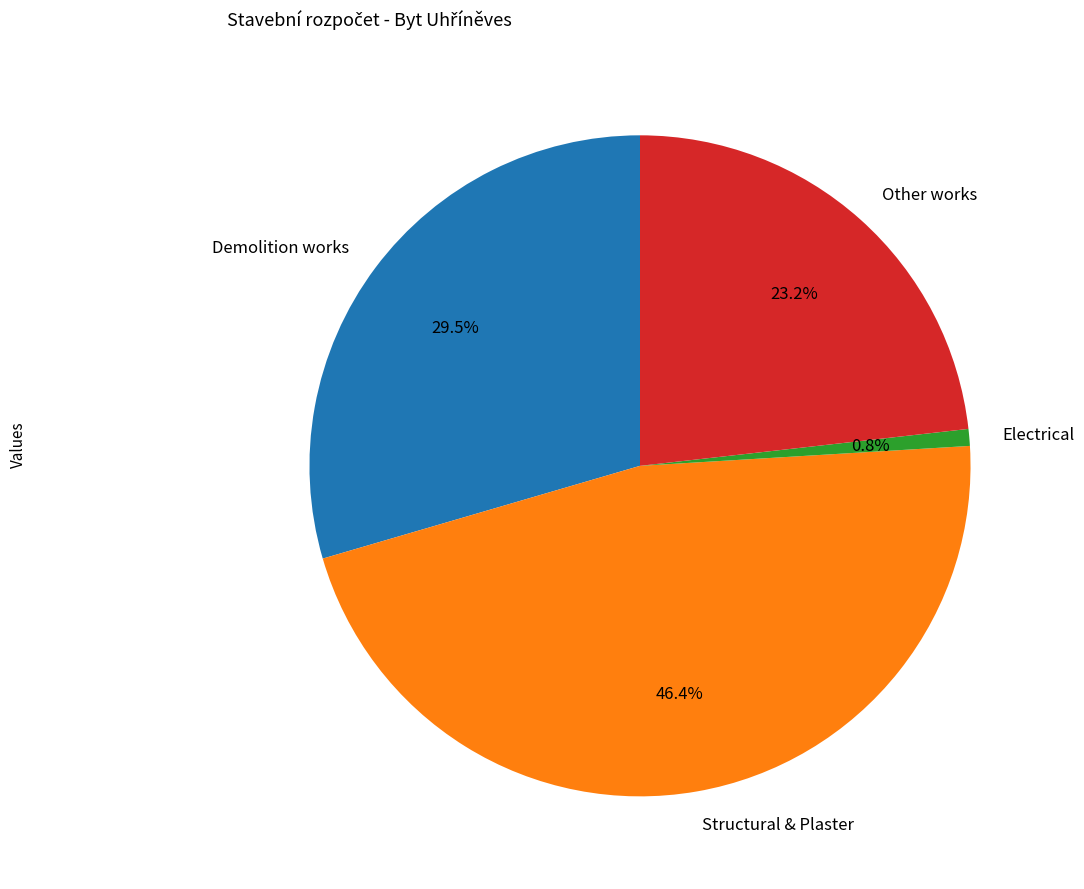

Combined, do Structural & Plaster and Electrical account for over 50%?

No